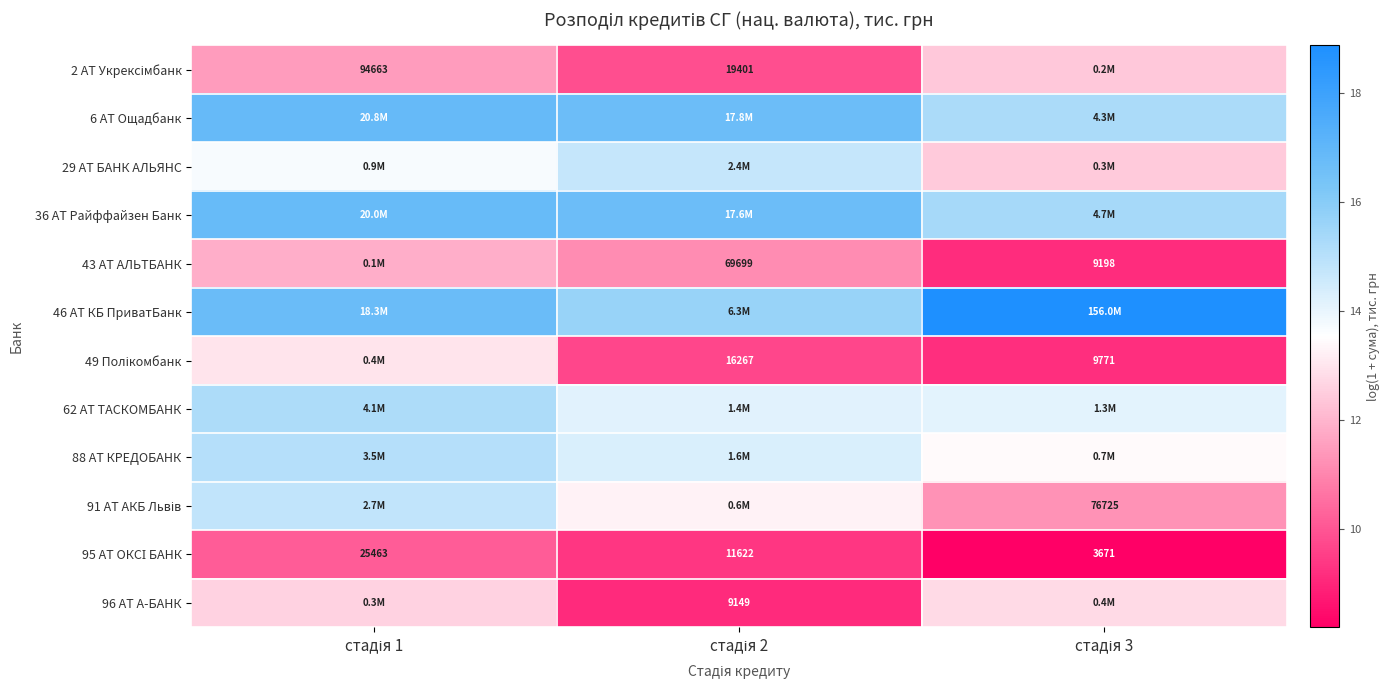

List the series in order of their peak value, lowest first.

95 АТ ОКСІ БАНК, 43 АТ АЛЬТБАНК, 2 АТ Укрексімбанк, 96 АТ А-БАНК, 49 Полікомбанк, 29 АТ БАНК АЛЬЯНС, 91 АТ АКБ Львів, 88 АТ КРЕДОБАНК, 62 АТ ТАСКОМБАНК, 36 АТ Райффайзен Банк, 6 АТ Ощадбанк, 46 АТ КБ ПриватБанк